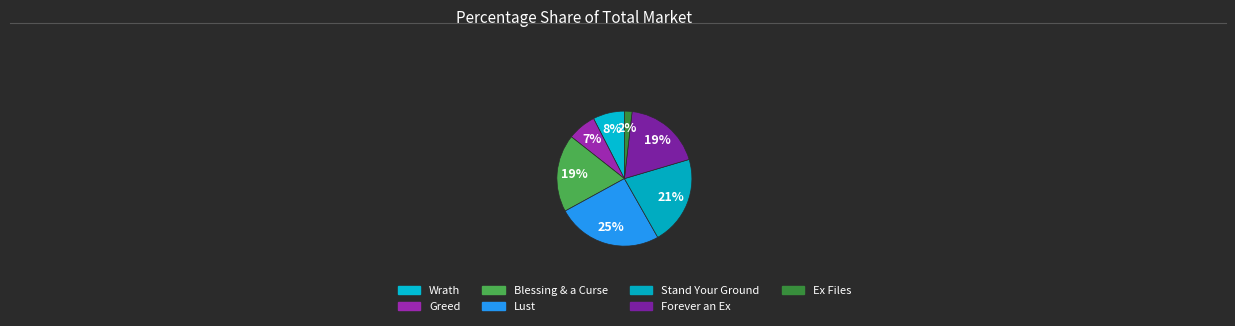

What percentage is the Stand Your Ground slice, to the nearest percent?

21%